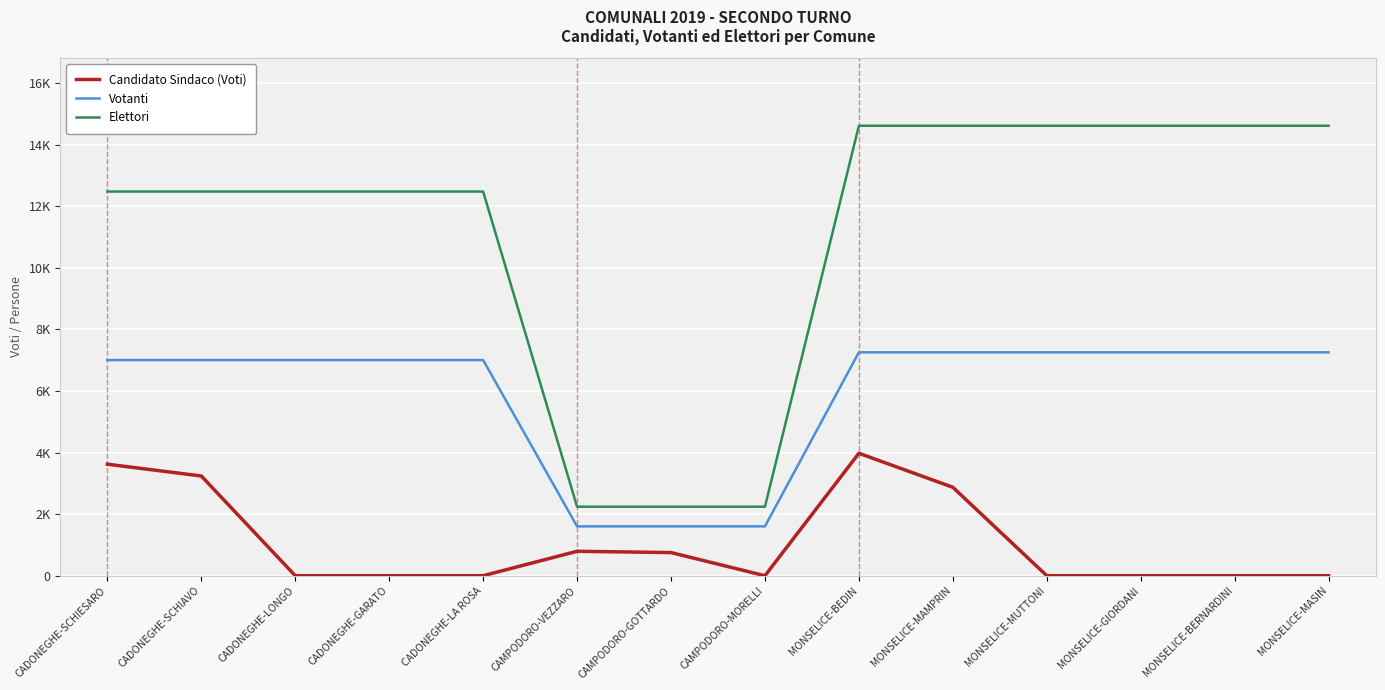

What is the sum of all Candidato Sindaco (Voti) values?

15251